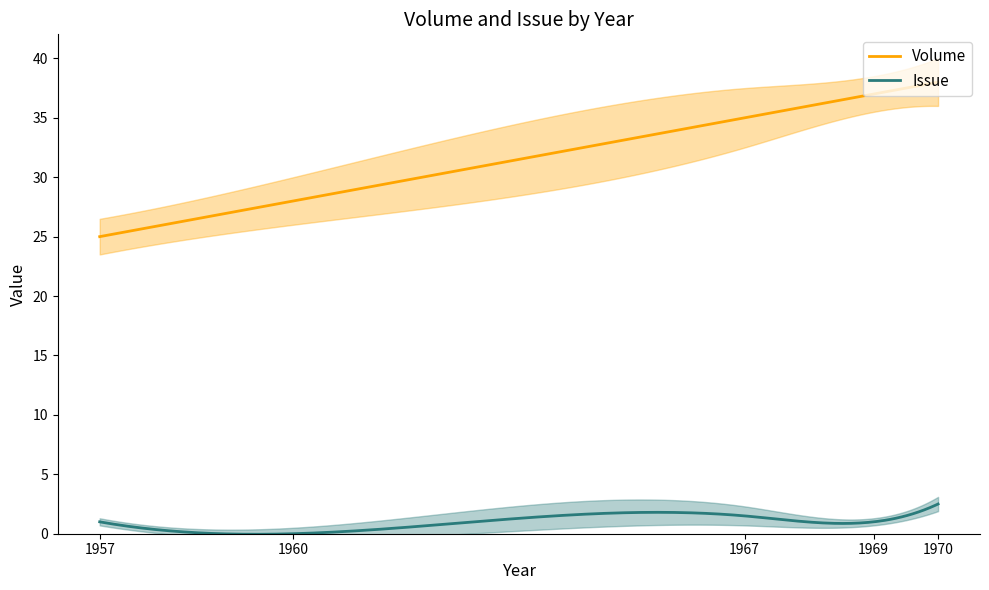

Reading left to right, extract all data points from this chart.

Volume: 25.0	28.0	35.0	37.0	38.0
Issue: 1.0	0.0	1.5	1.0	2.5